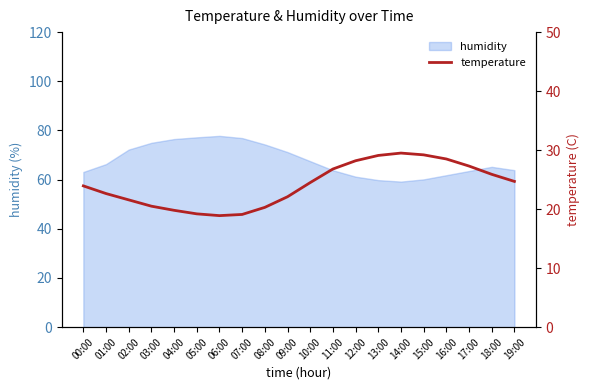

What is the maximum value for humidity?

77.8